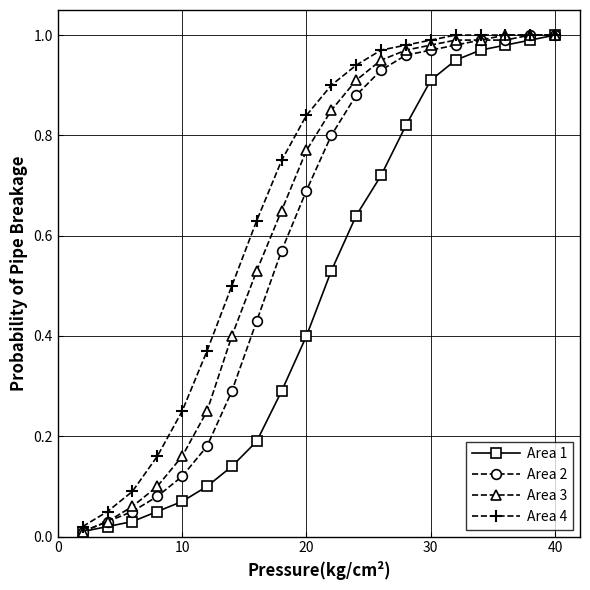

Rank the series by their average value, from lowest to highest.

Area 1, Area 2, Area 3, Area 4